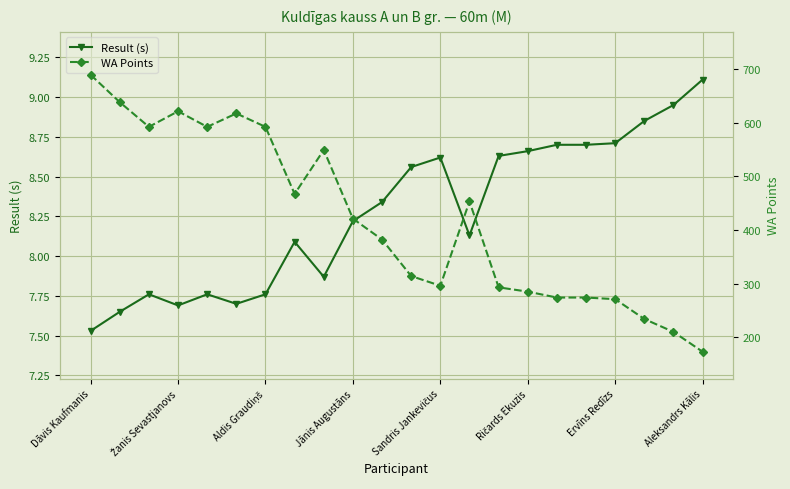

What is the difference between the maximum and minimum values in the WA Points series?

516.0